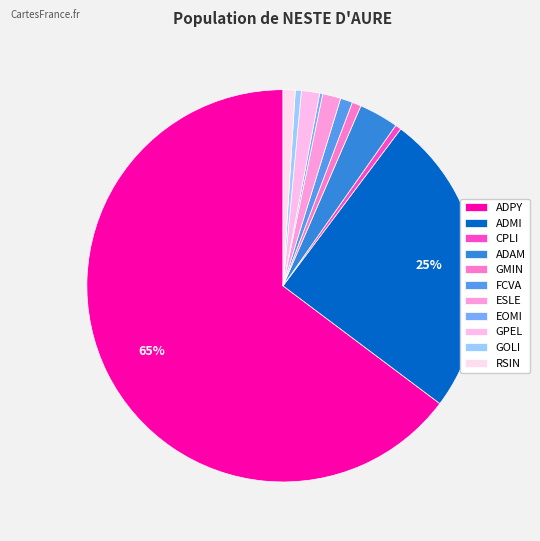

What percentage is the GPEL slice, to the nearest percent?

2%